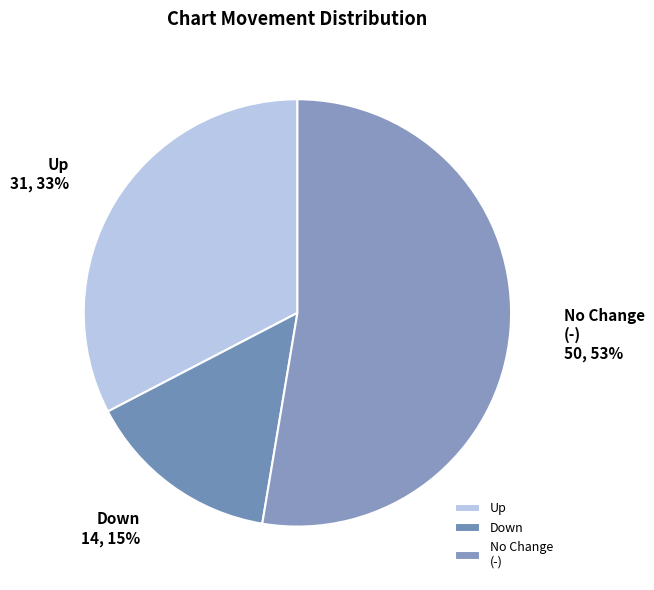

Count the number of slices in the pie.

3